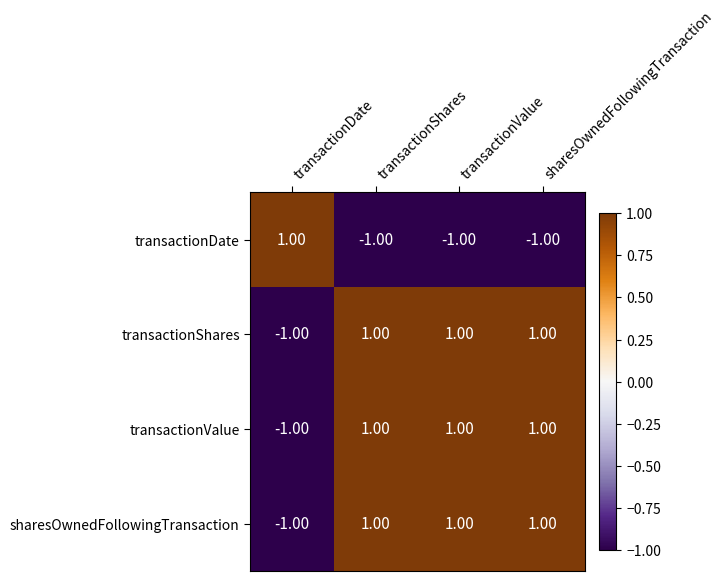

Which category has the highest value in the transactionDate series?

transactionDate